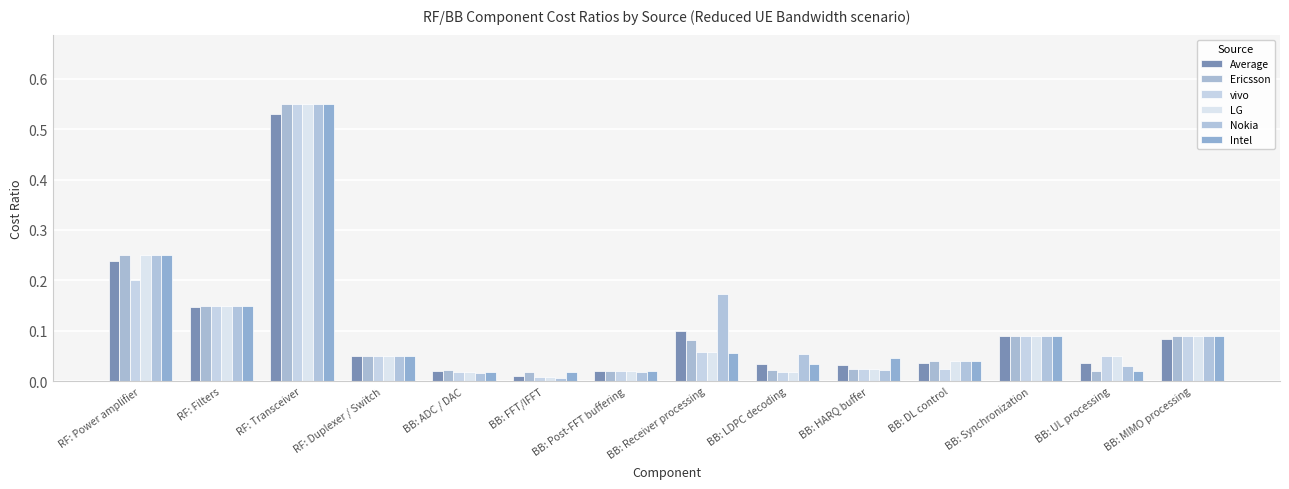

Rank the series at BB: Post-FFT buffering from lowest to highest value.

Nokia, Intel, Ericsson, vivo, LG, Average